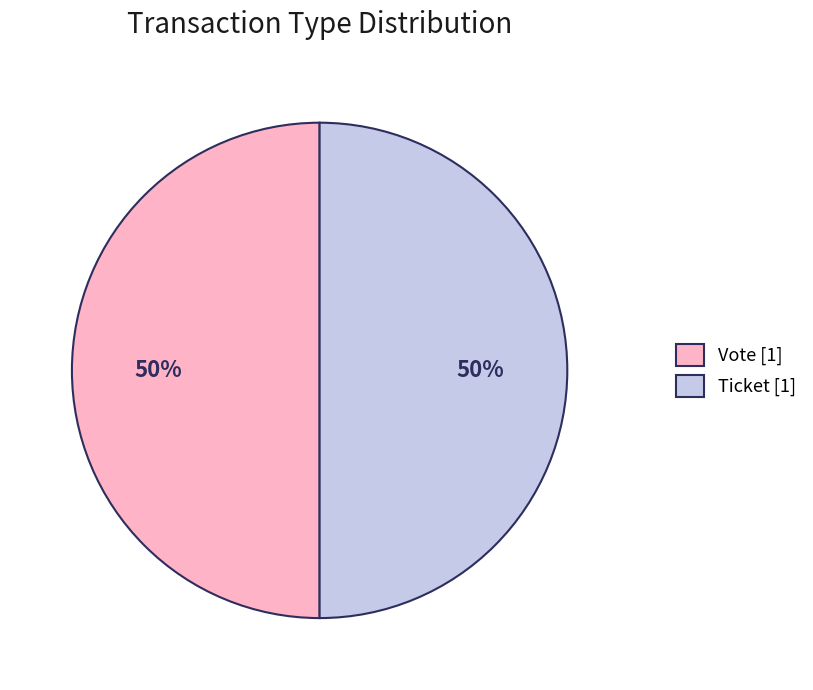

To the nearest percent, what is the average slice percentage?

50%